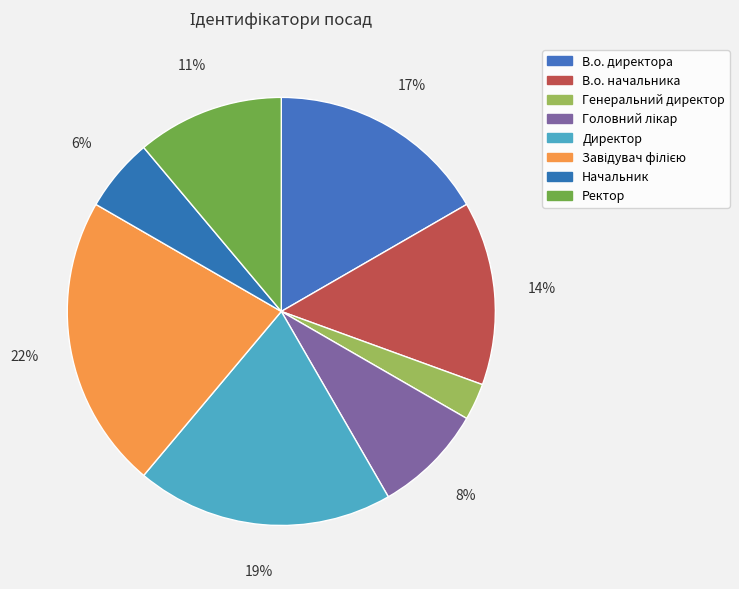

To the nearest percent, what percentage of the pie is Головний лікар?

8%